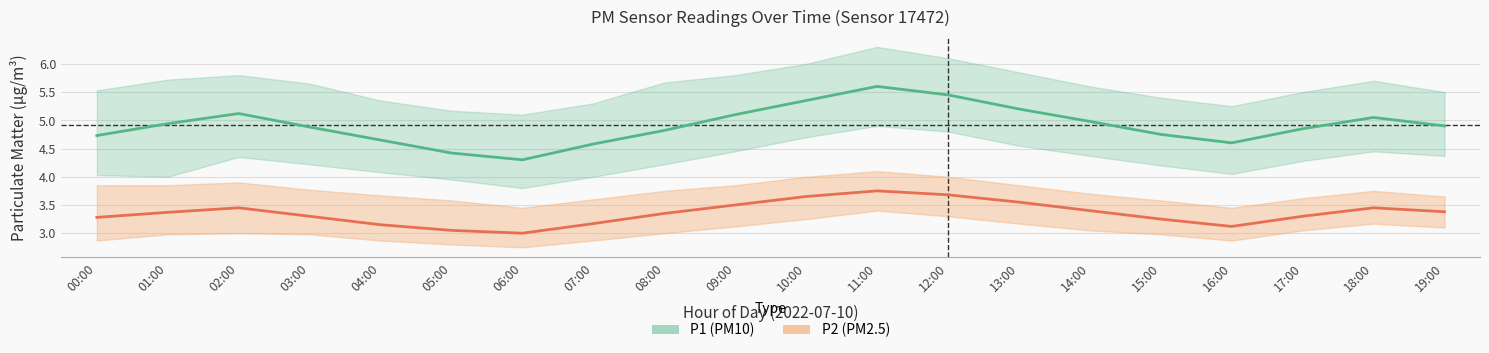

The value of P1 (PM10) at 03:00 is 4.9. True or false?

True